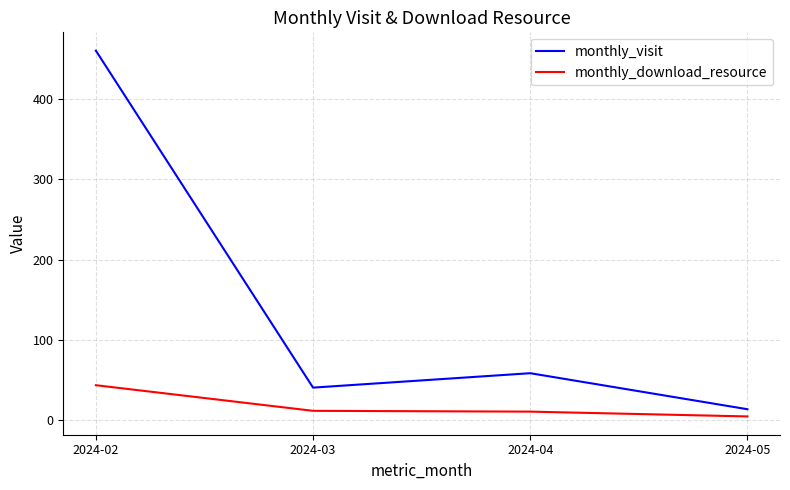

True or false: monthly_download_resource has more than 1 points higher than both neighbors.

False